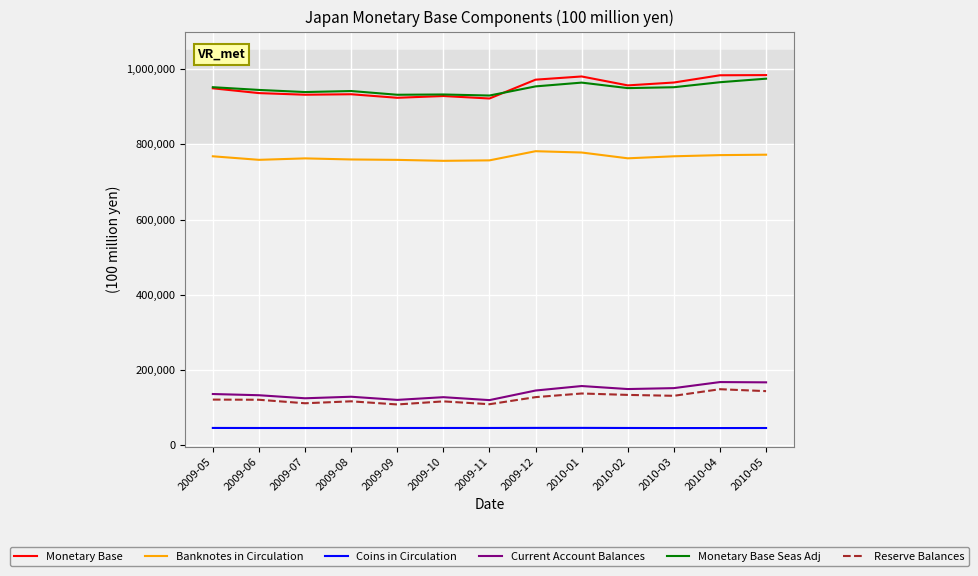

What is the smallest value displayed?

45041